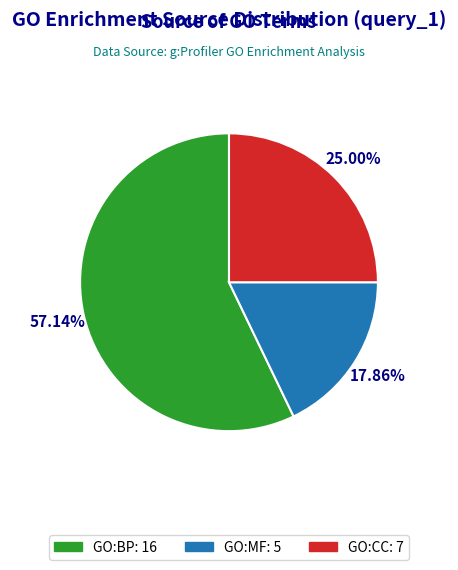

How much of the chart is everything except GO:MF?

82.1%